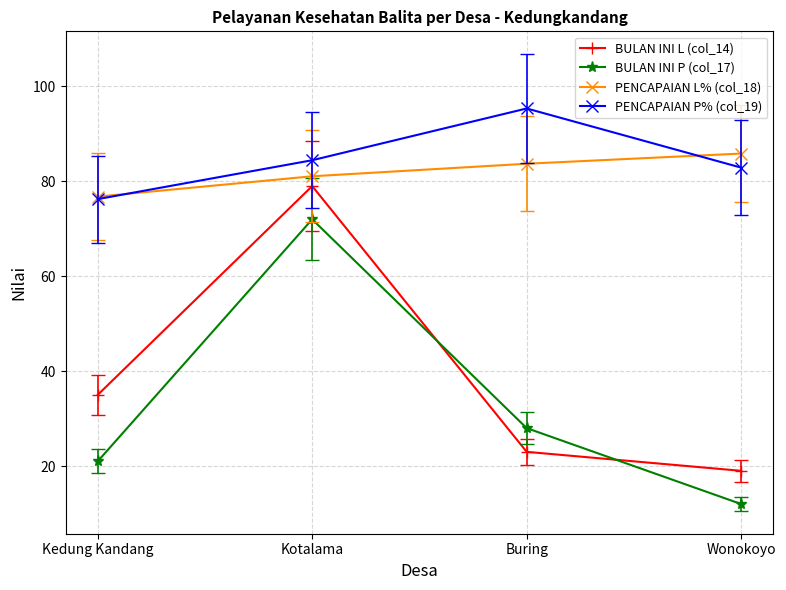

The BULAN INI P (col_17) series shows 21.0 at Kedung Kandang. True or false?

True